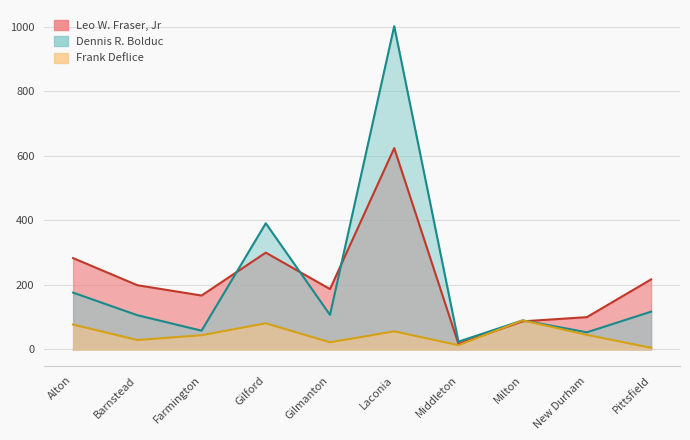

Between Laconia and Middleton, which is larger?

Laconia